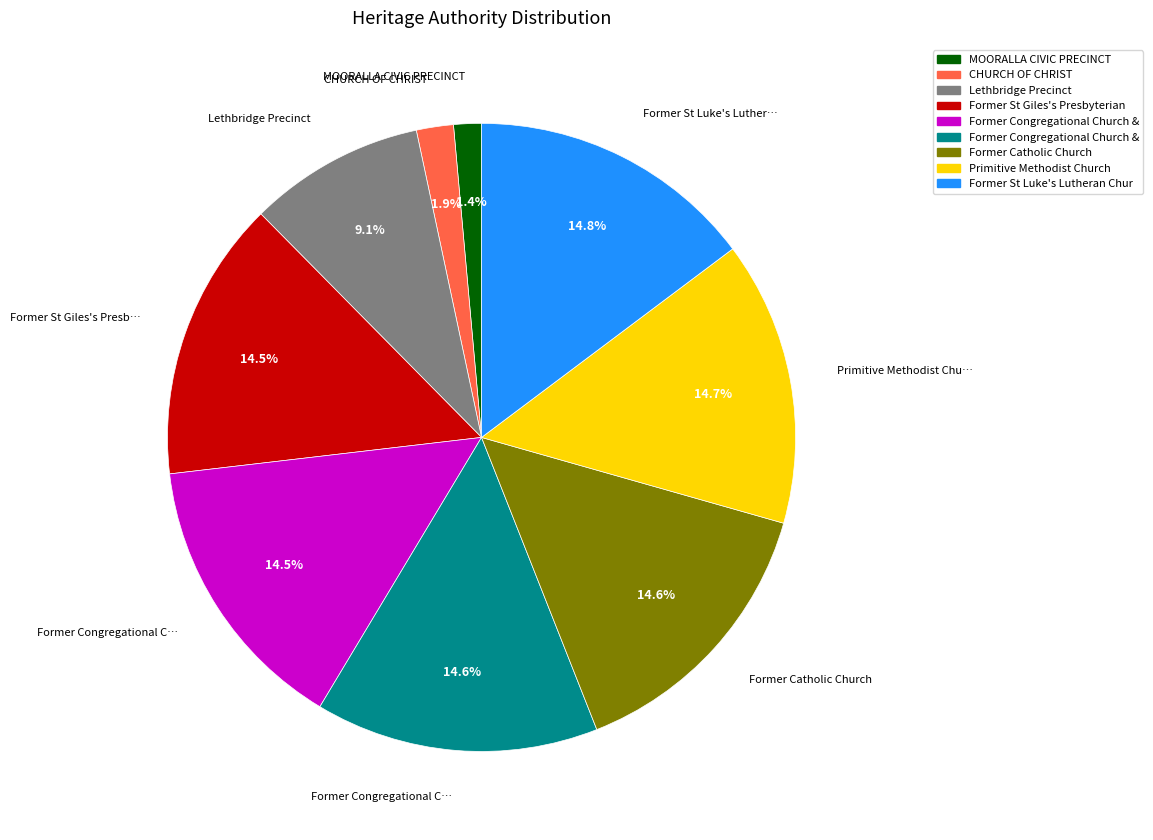

Does any single category account for the majority?

No